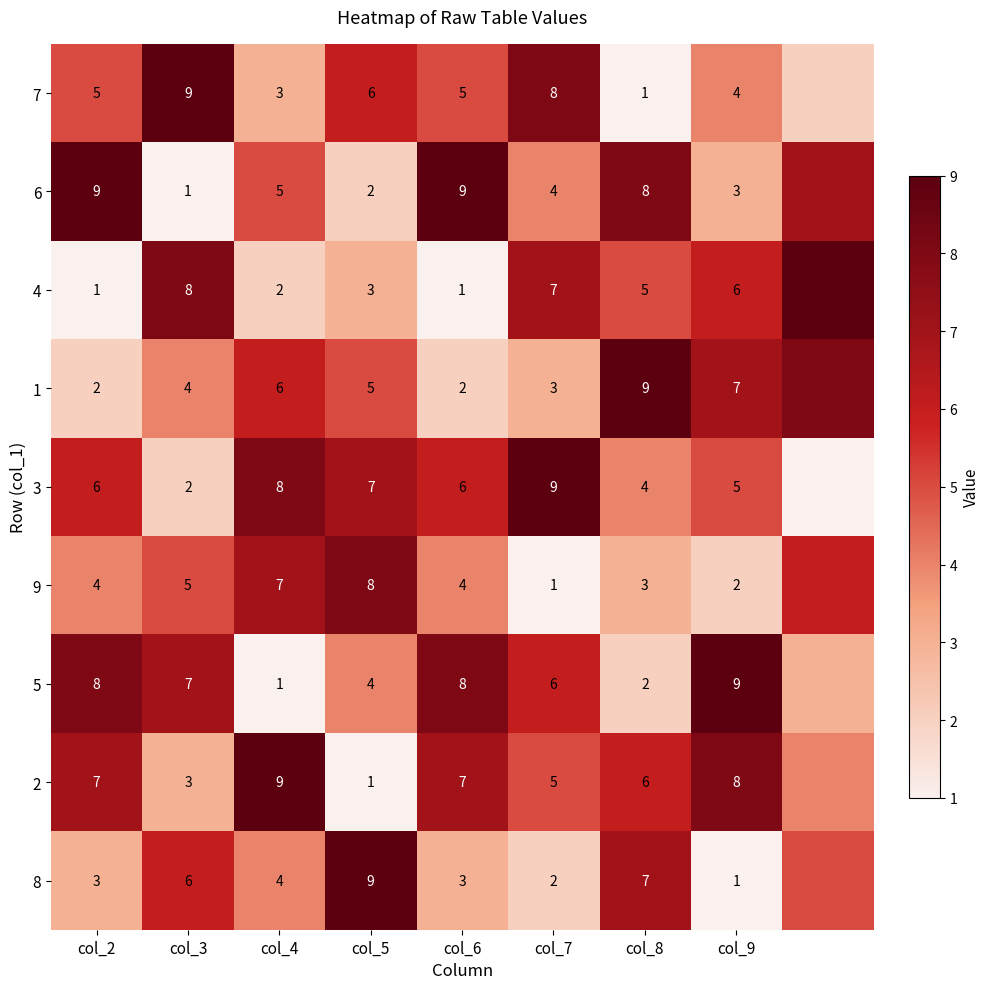

What is the sum of the 4 values at col_5 and col_9?

9